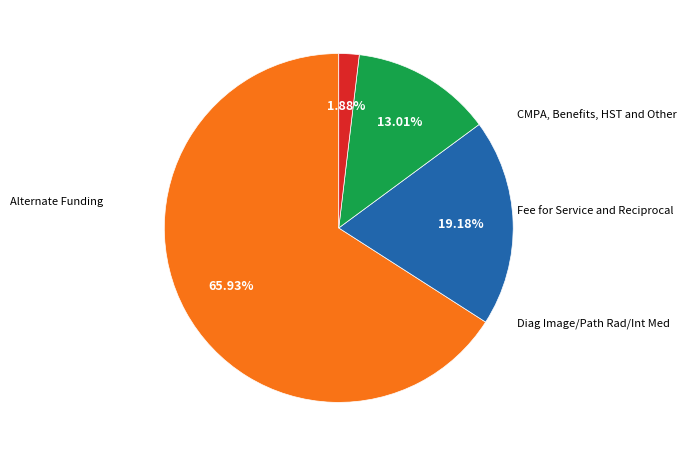

Does any single category account for the majority?

Yes